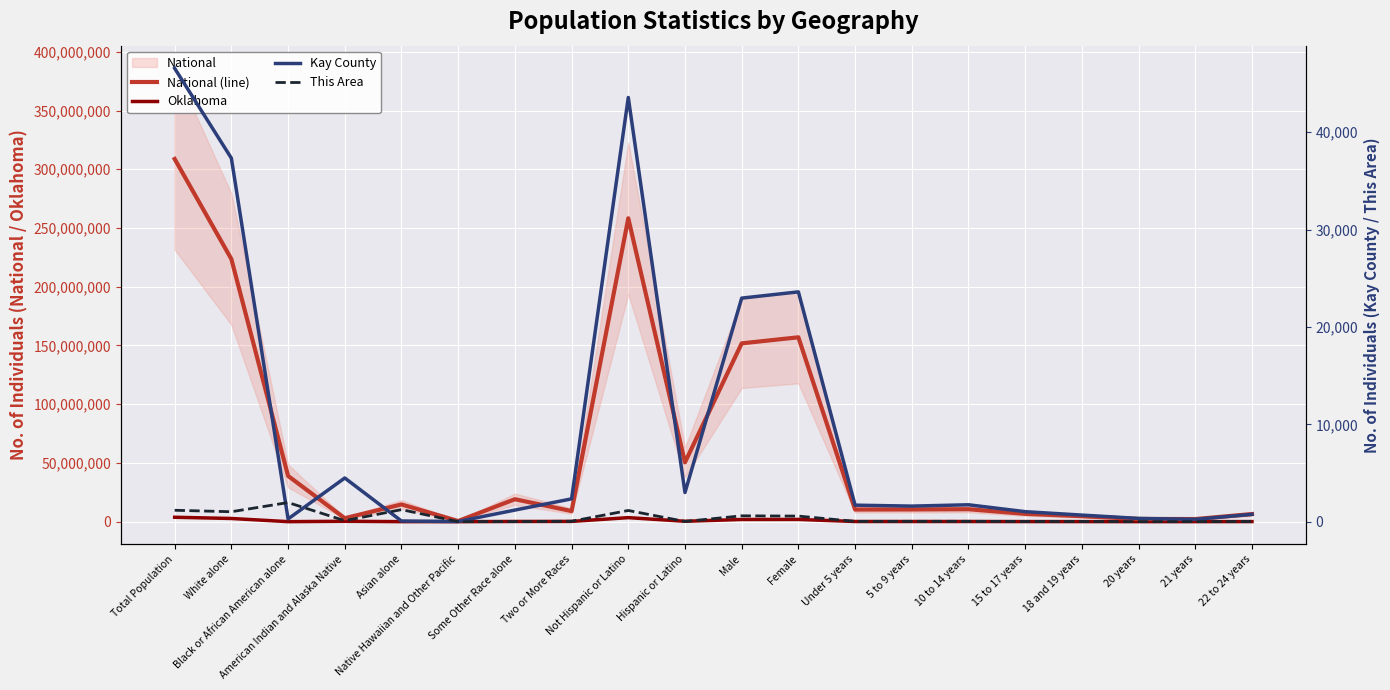

True or false: Kay County and Oklahoma cross at least once.

False